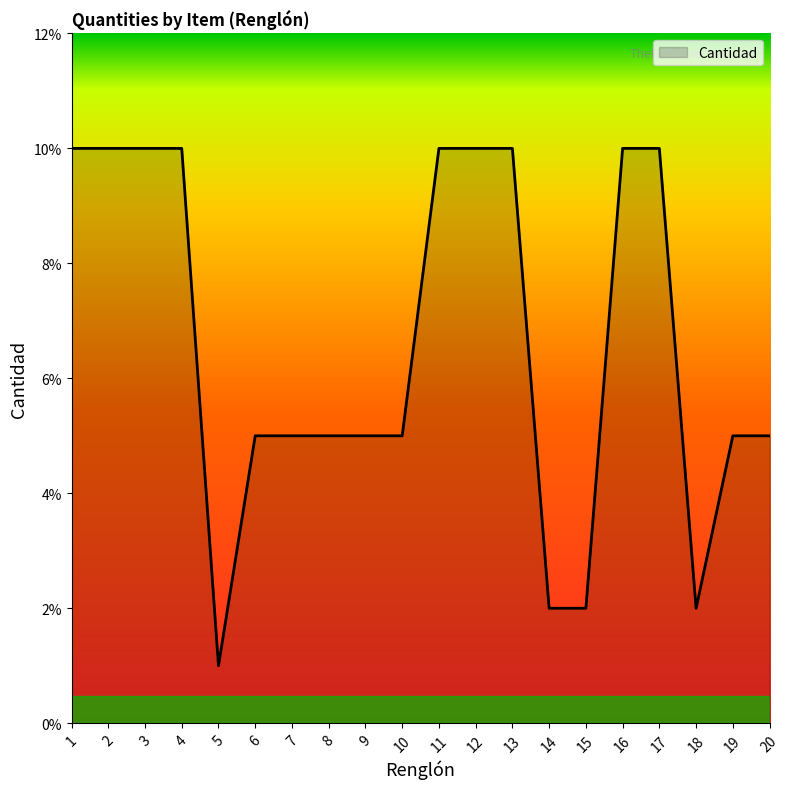

Where does the data first go above 5?

1